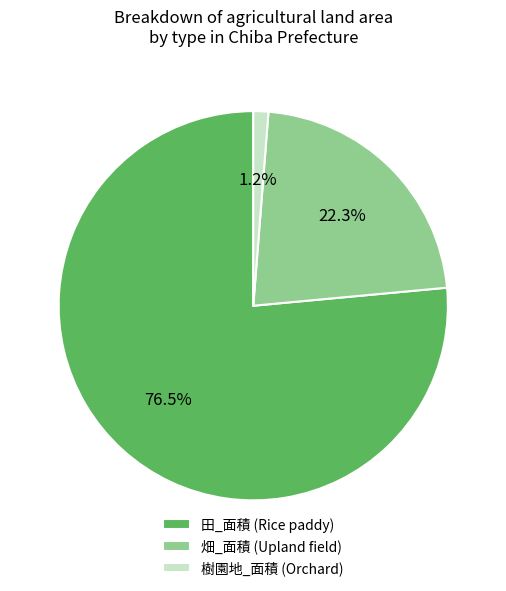

Which category accounts for the majority?

田_面積 (Rice paddy)